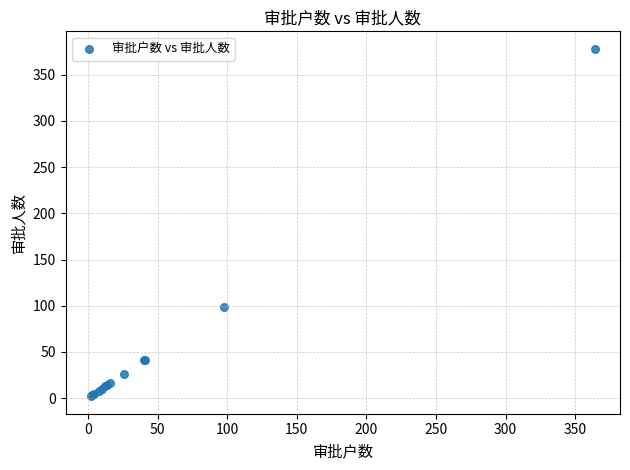

What Y value in the scatter plot is closest to 190?

99